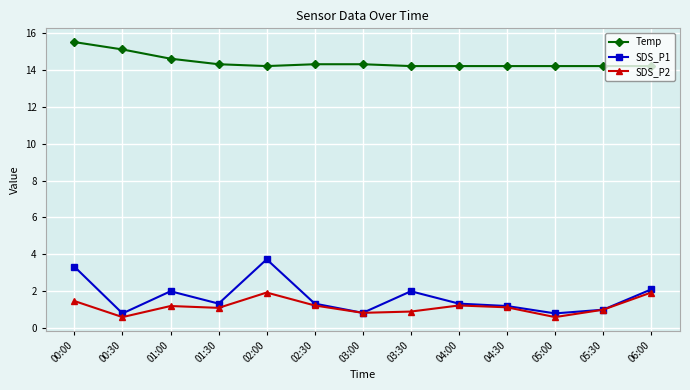

How many lines are shown in the chart?

3